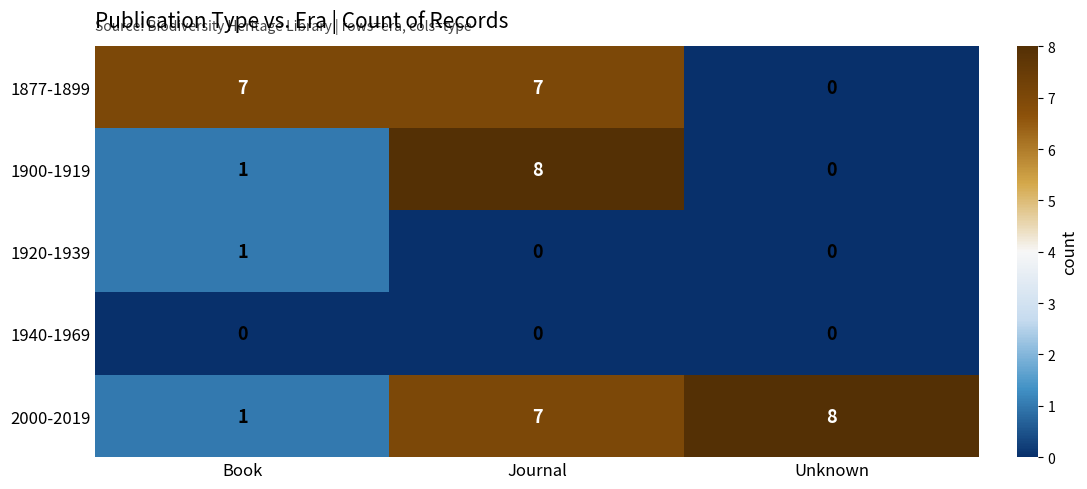

Is it true that 1920-1939 equals 2 at Book?

False